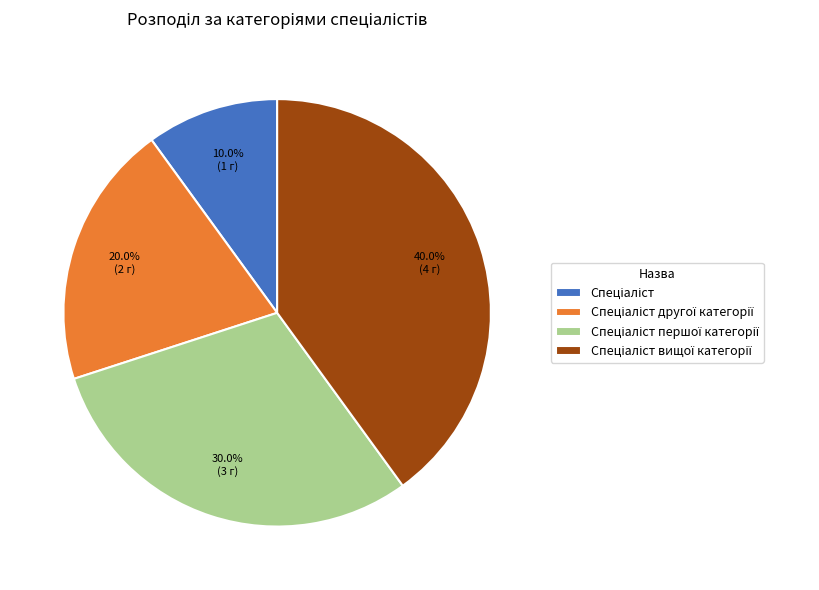

How many segments does this pie chart have?

4